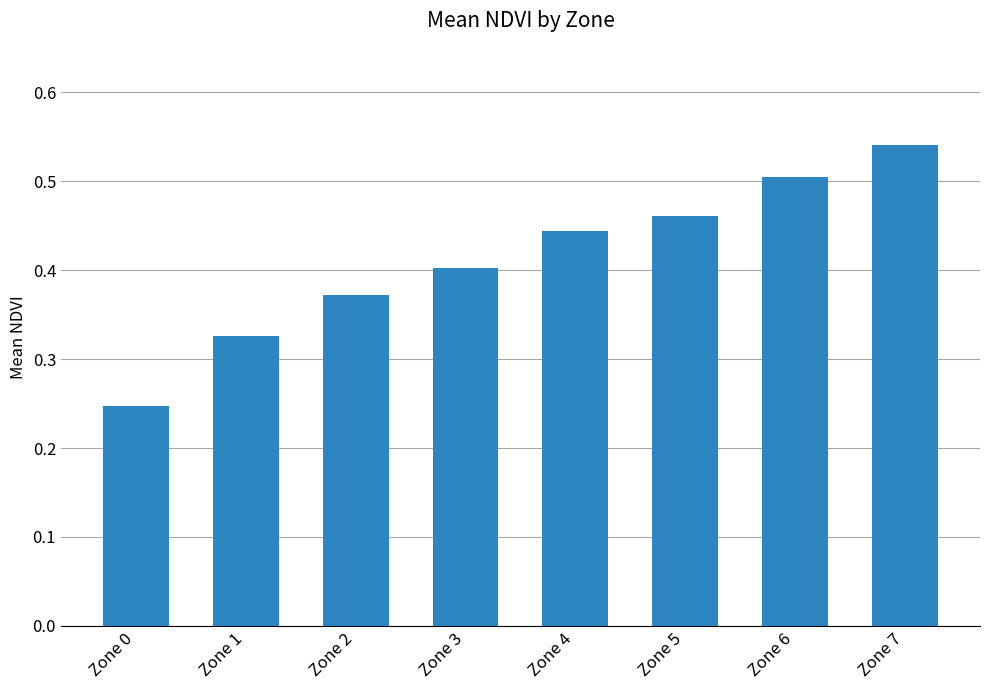

The chart shows a value of 0.9 at Zone 7. True or false?

False